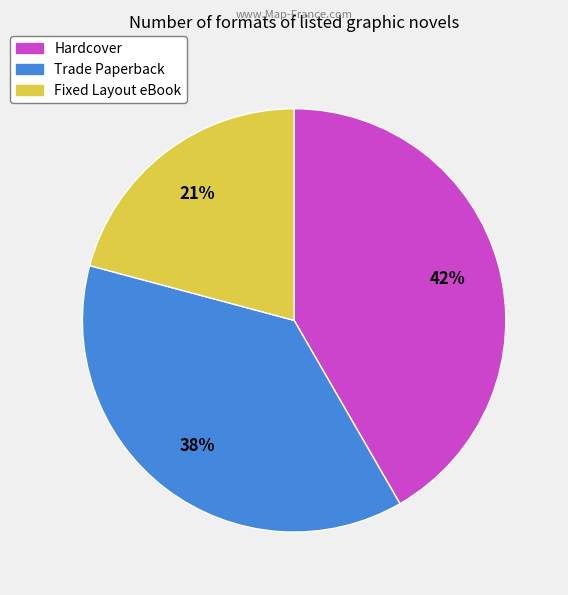

Is there any slice that represents more than half of the pie?

No